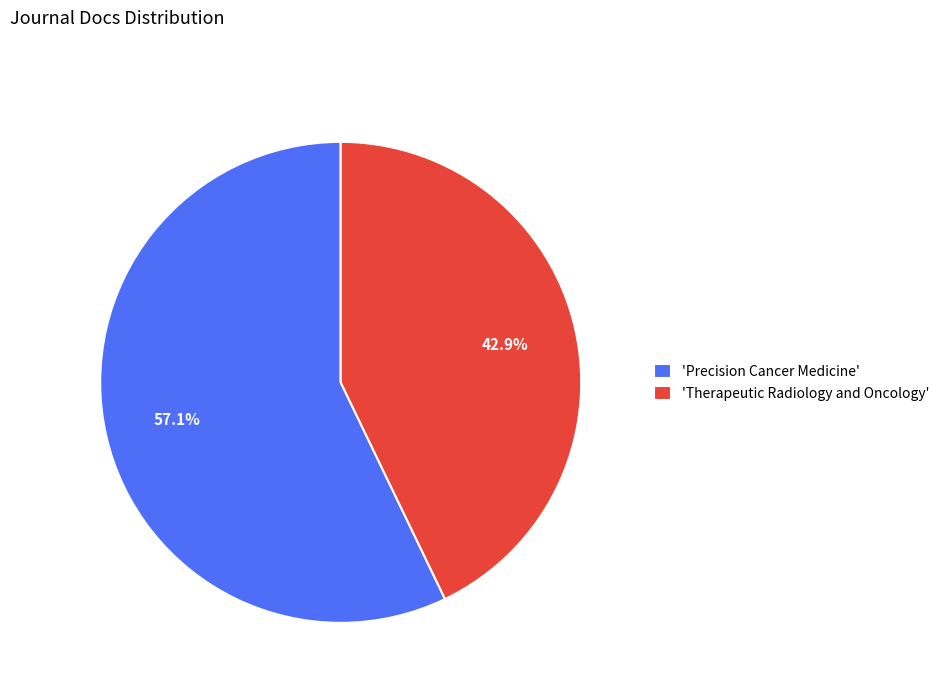

Between 'Precision Cancer Medicine' and 'Therapeutic Radiology and Oncology', which is larger?

'Precision Cancer Medicine'